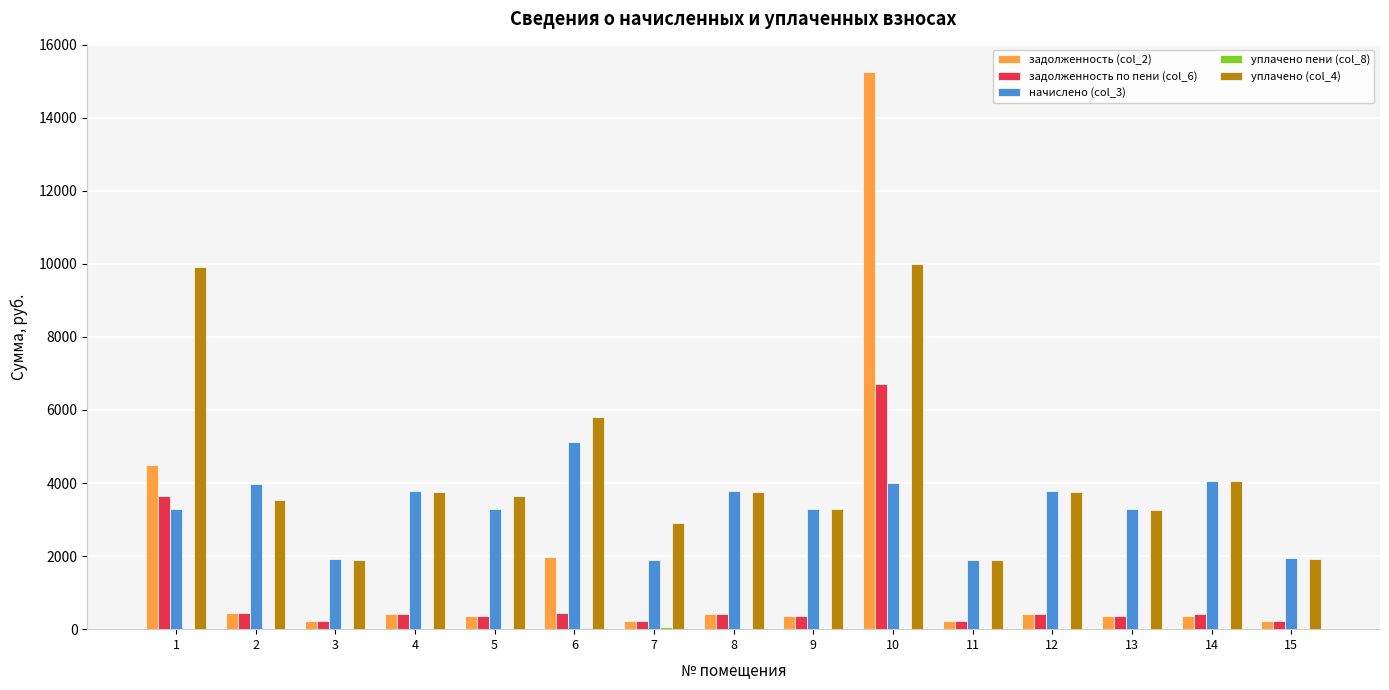

What is the spread (max minus min) of values at 6?

5780.6